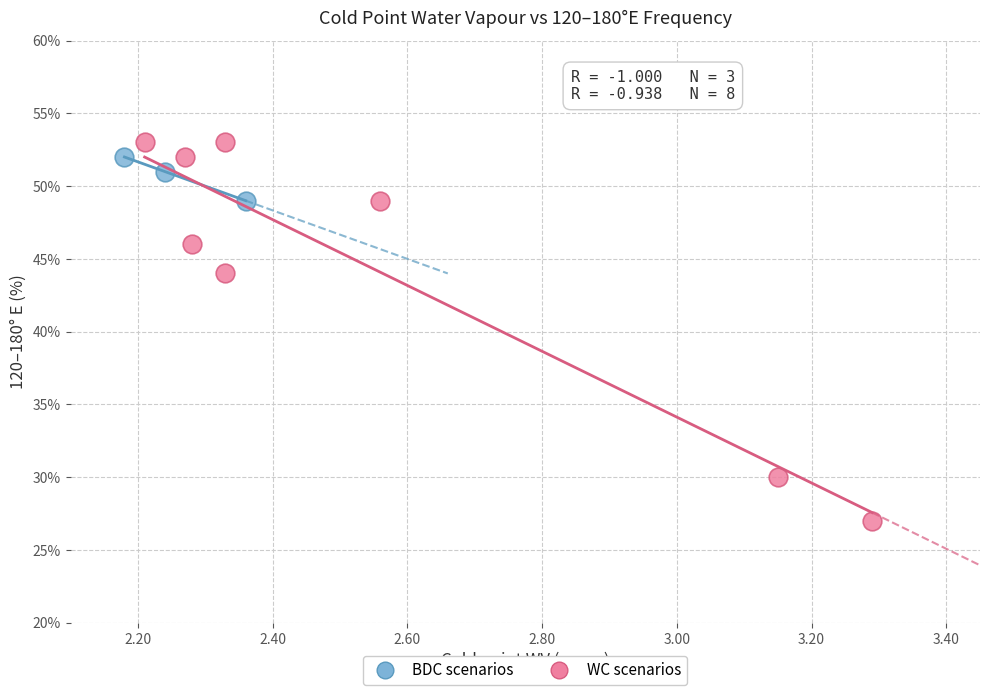

Which series has the largest Y range (max minus min)?

WC scenarios